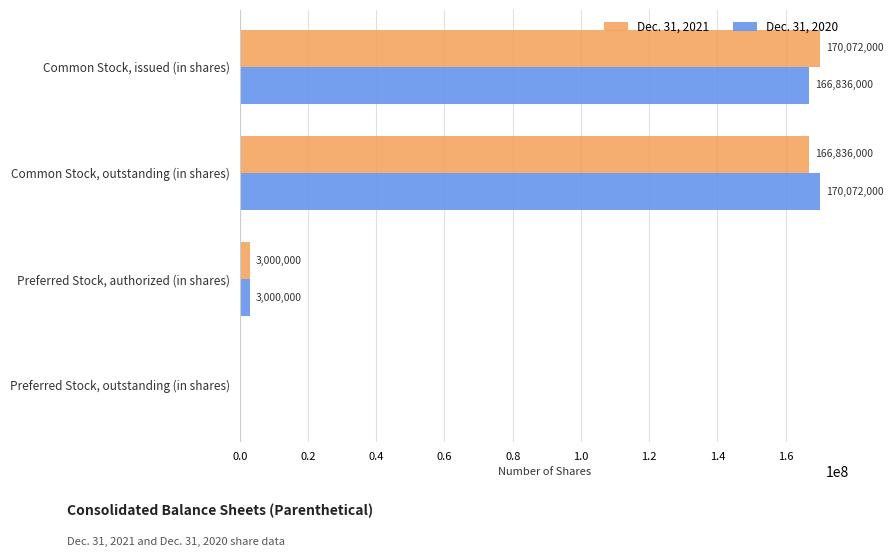

Is the value of Dec. 31, 2020 at Common Stock, outstanding (in shares) greater than the value of Dec. 31, 2021 at Preferred Stock, authorized (in shares)?

Yes